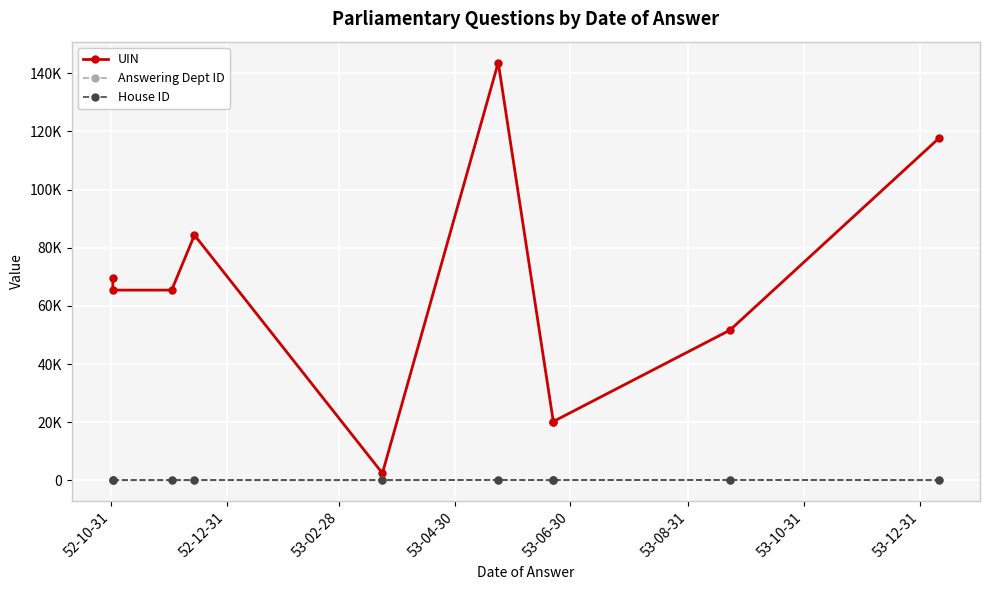

What is the sum of the House ID values at 52-10-31 and 53-12-31?

2